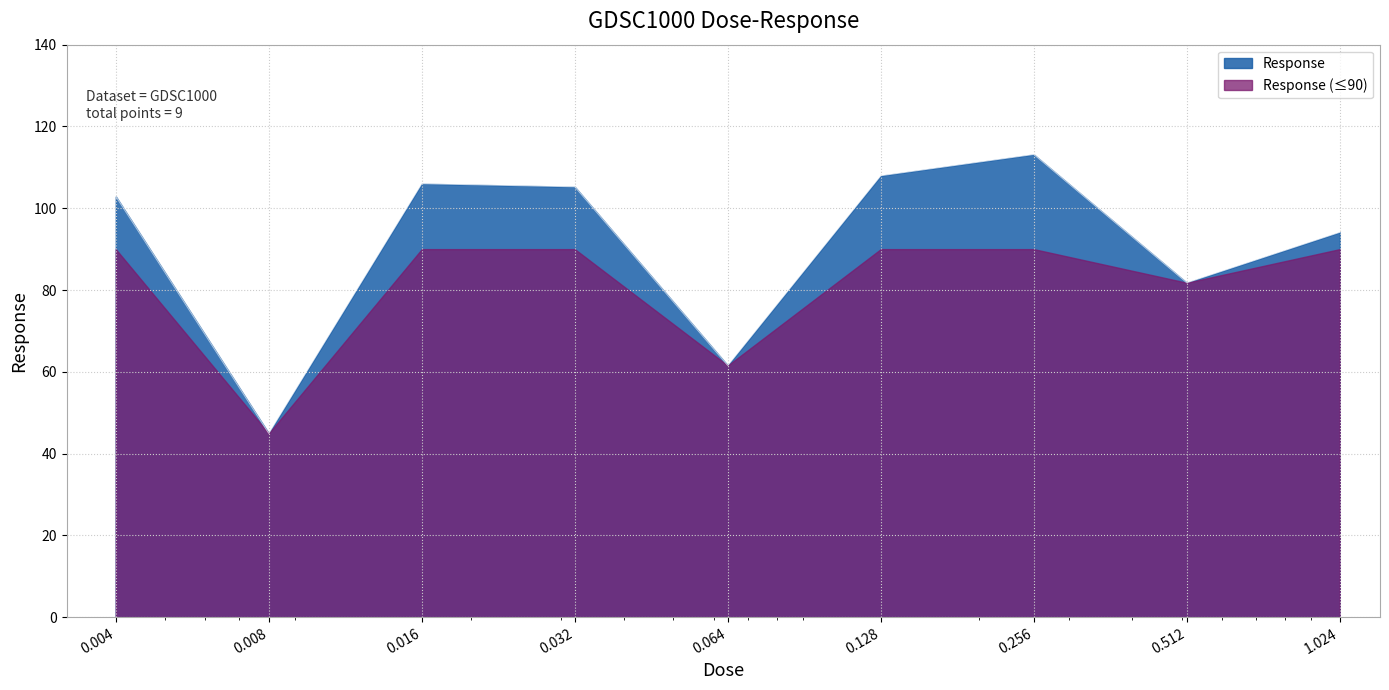

Rank the categories by value from lowest to highest.

0.008, 0.064, 0.512, 1.024, 0.004, 0.032, 0.016, 0.128, 0.256